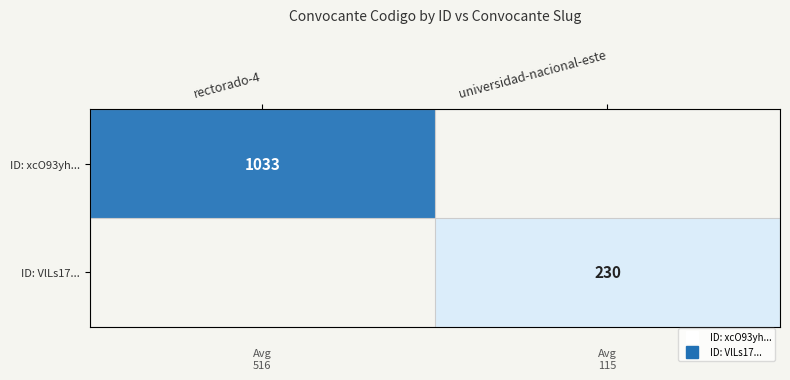

How many categories are shown in the chart?

2